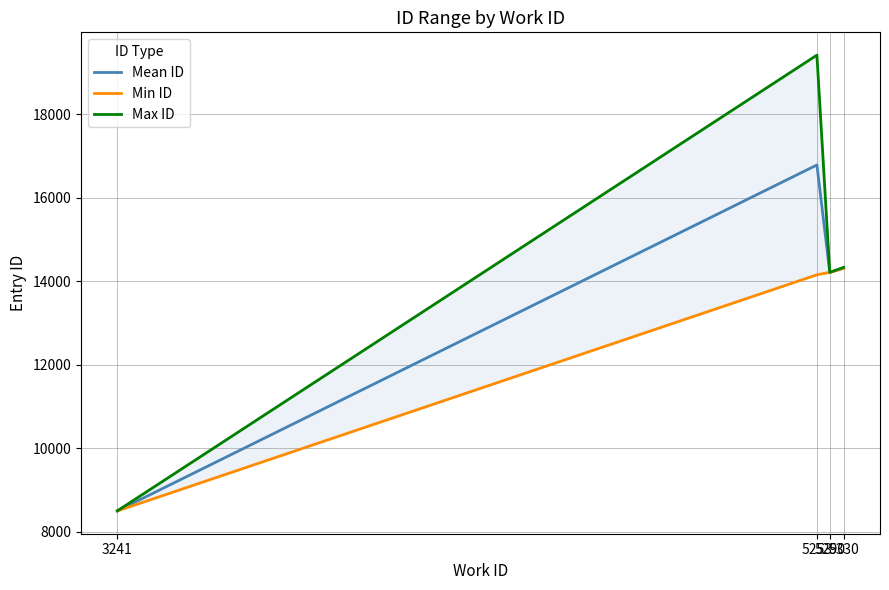

Does the chart have visible grid lines?

Yes